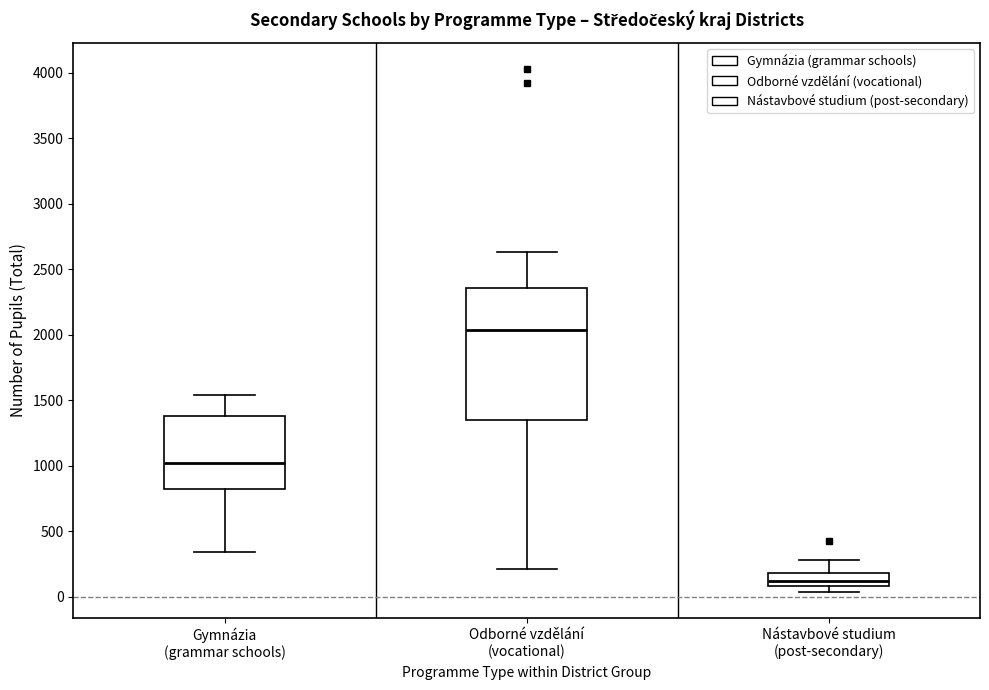

Reading left to right, transcribe this box plot: for each box, give where its median line is, the range the box spans, and where its two whiskers end, as read against the y-axis. The values are not printed on the chart, so give them approximately, as read against the axis.

Gymnázia (grammar schools): median 1000, box 800 to 1400, whiskers 350 to 1550
Odborné vzdělání (vocational): median 2050, box 1350 to 2350, whiskers 200 to 2650
Nástavbové studium (post-secondary): median 100 (inside the box), box 100 to 200, whiskers 50 to 300